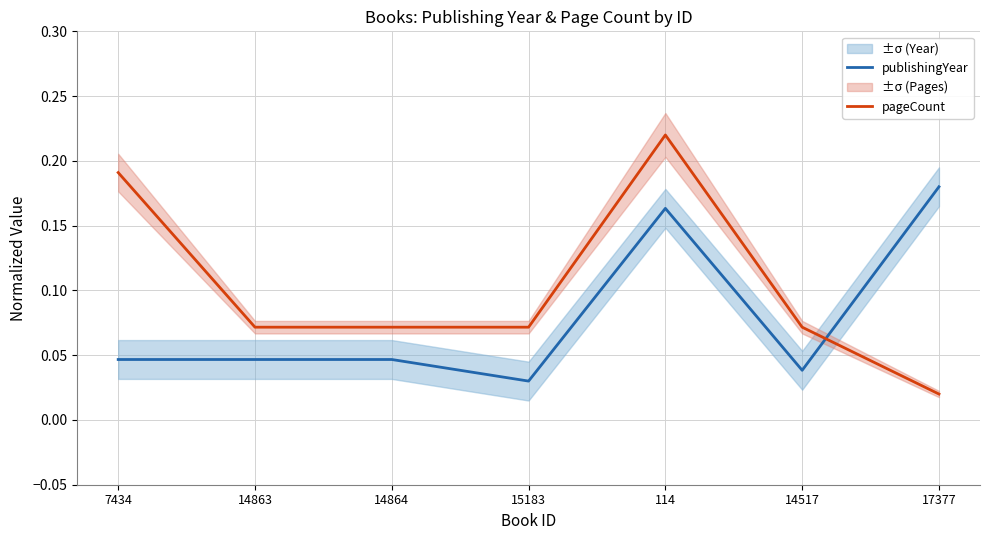

What is the difference between the maximum and minimum values in the publishingYear series?

0.1